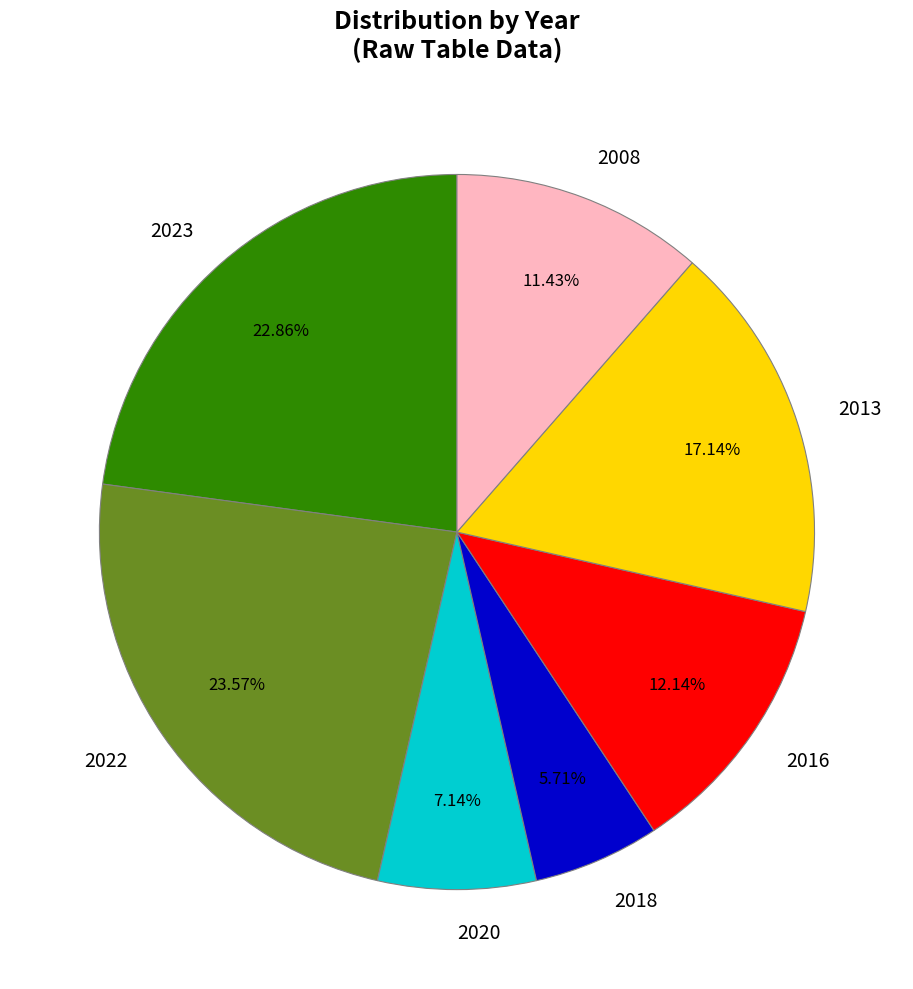

Is the sum of 2023 and 2008 greater than half?

No